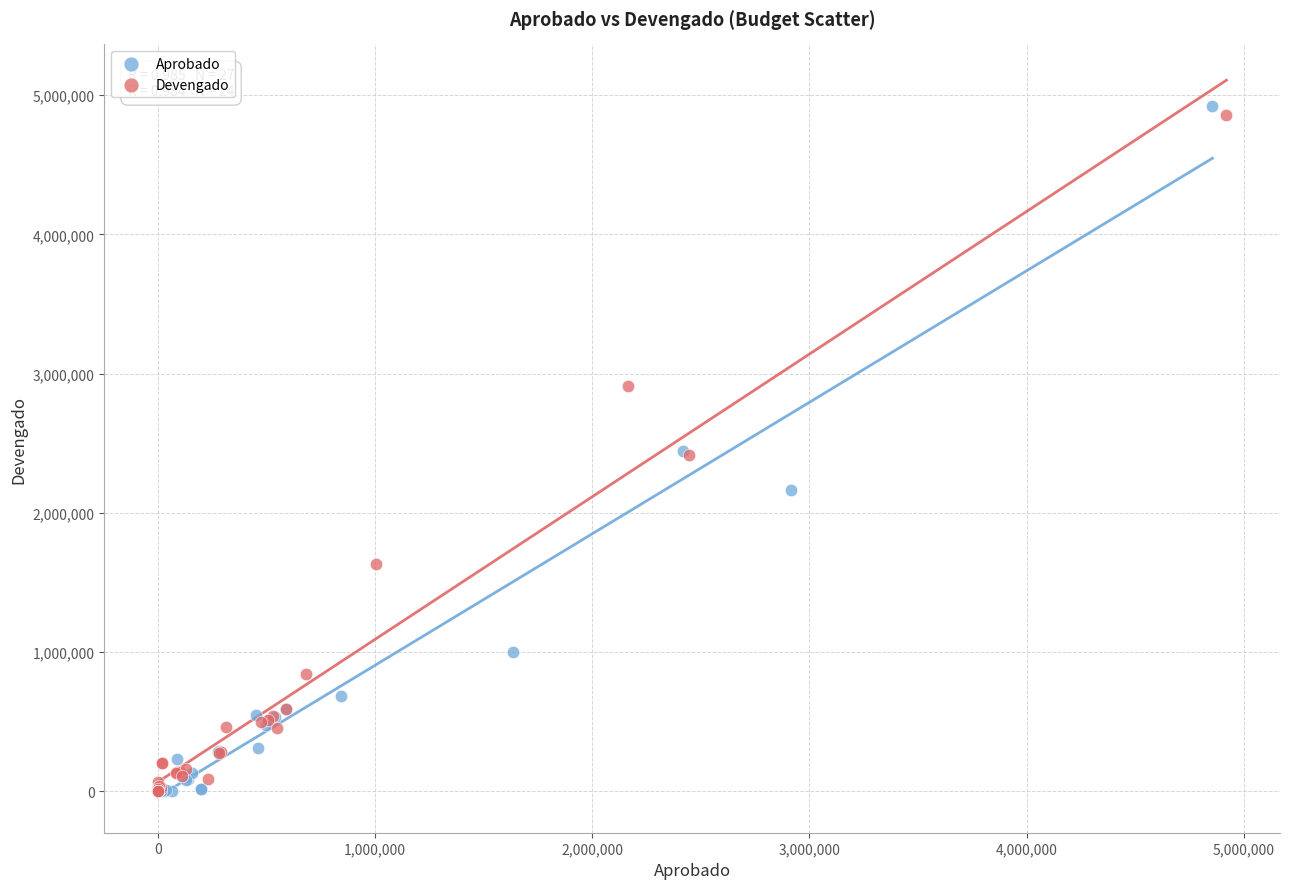

Which series has the largest Y range (max minus min)?

Aprobado